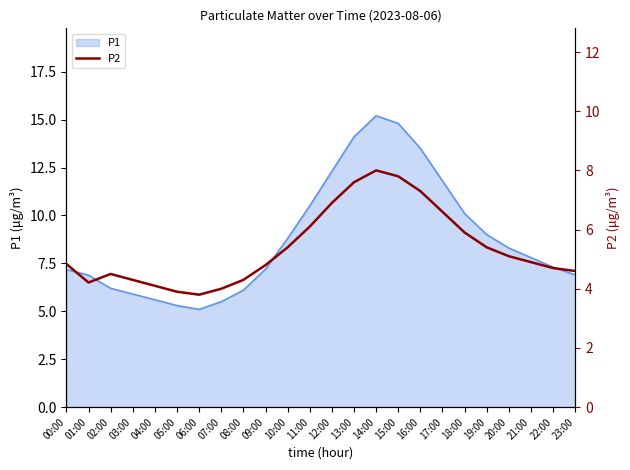

True or false: P1 has a value of 6.9 at 23:00.

True